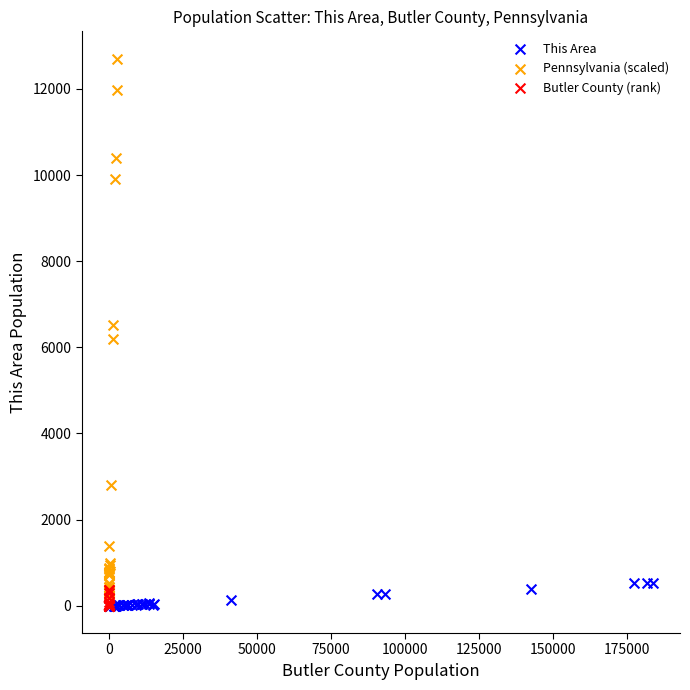

What are all the series names shown in the legend?

This Area, Pennsylvania (scaled), Butler County (rank)